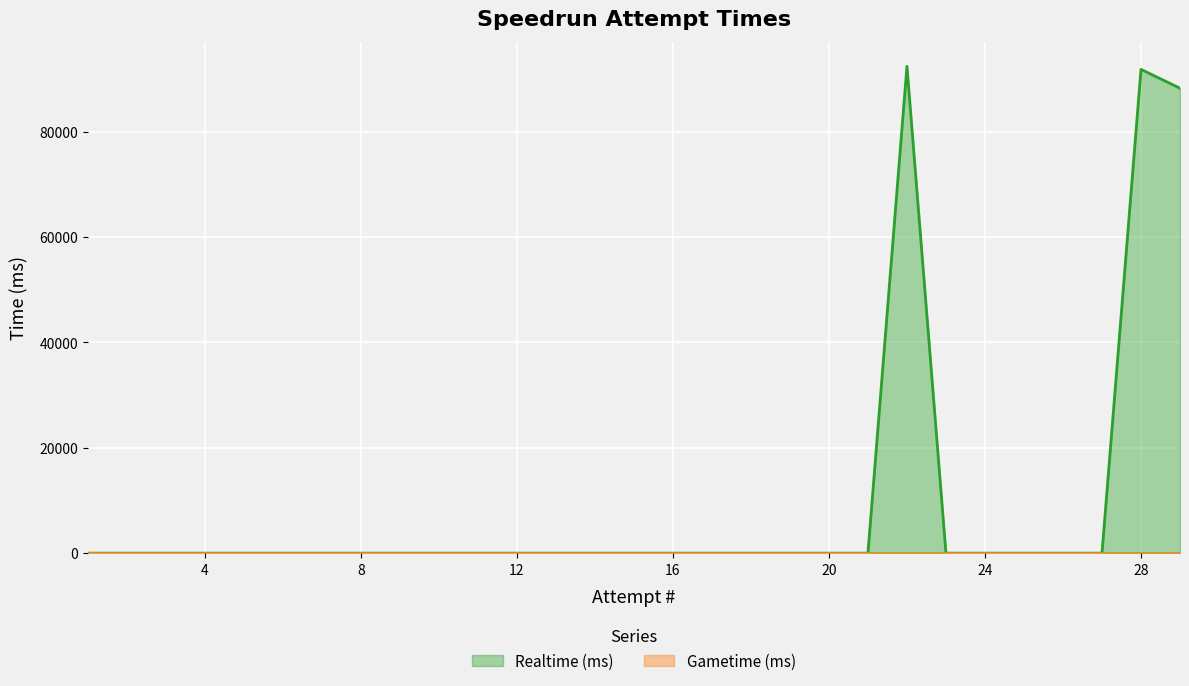

What is the difference between the second highest and second lowest values?

91830